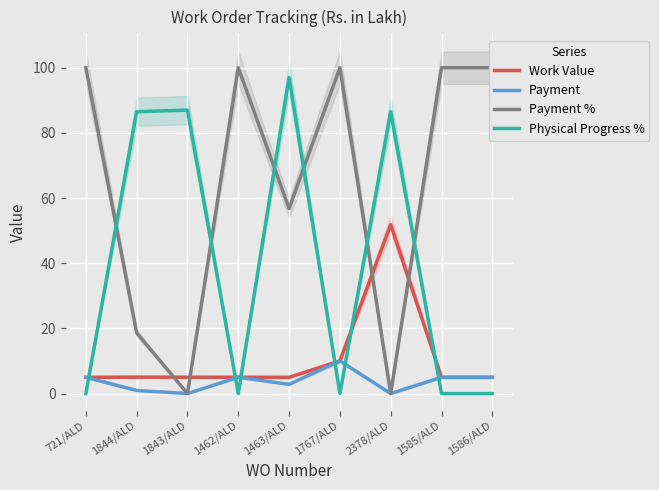

Where does the Work Value series first go above 5?

1844/ALD